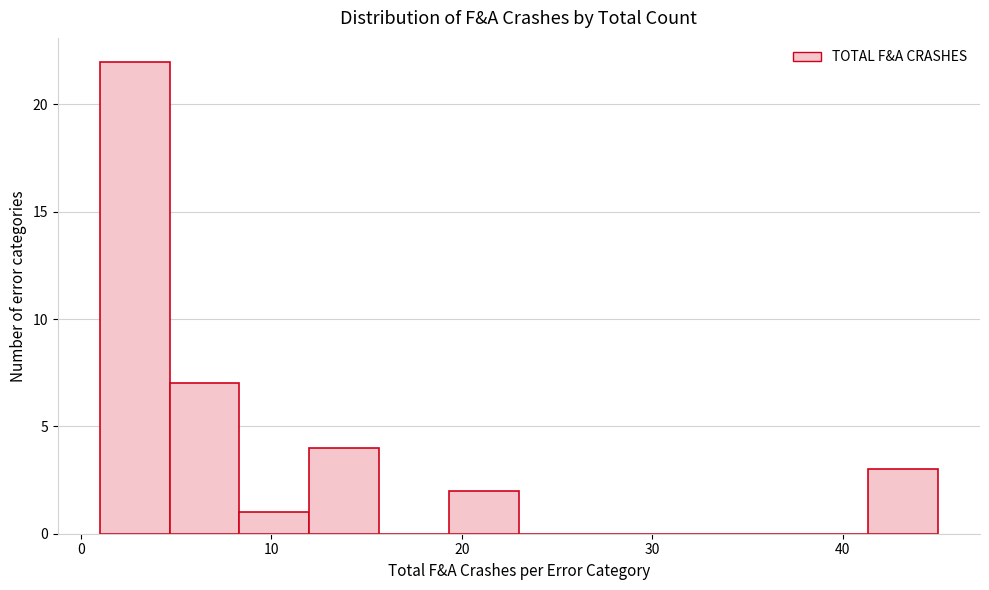

Read against the x-axis, roughly where is the centre of the tallest bar?

3